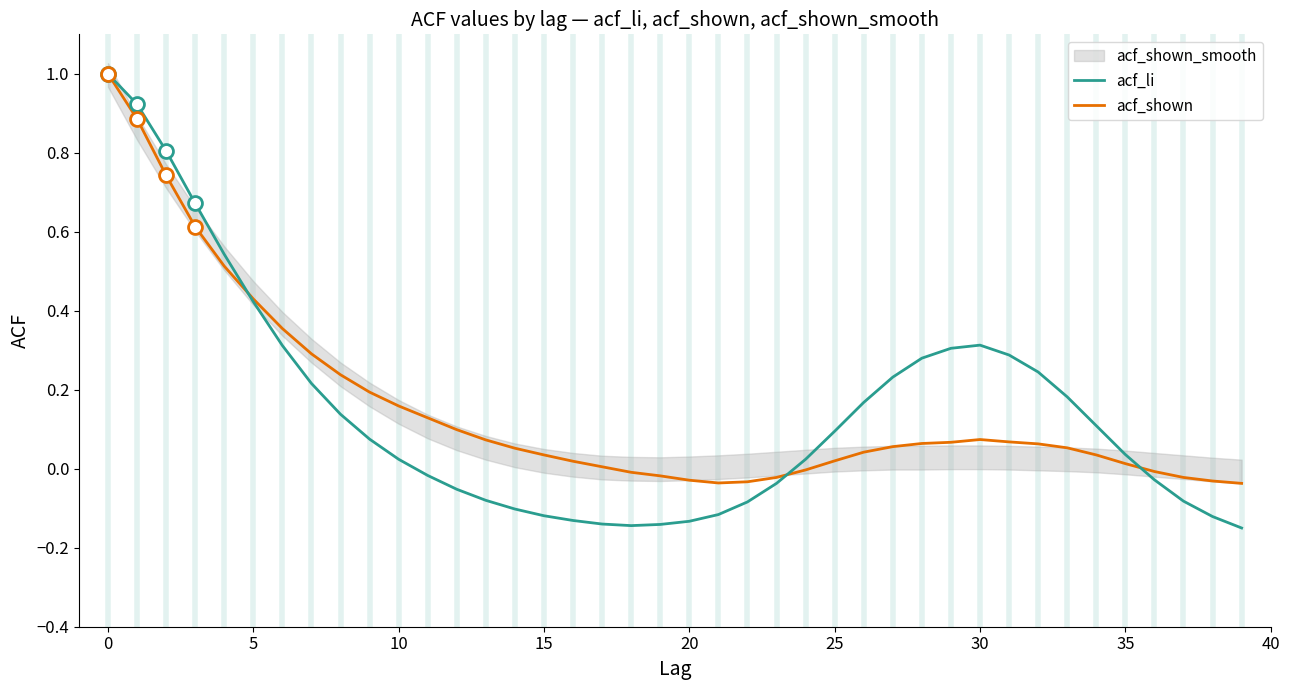

The acf_li series shows 1.4 at 0. True or false?

False